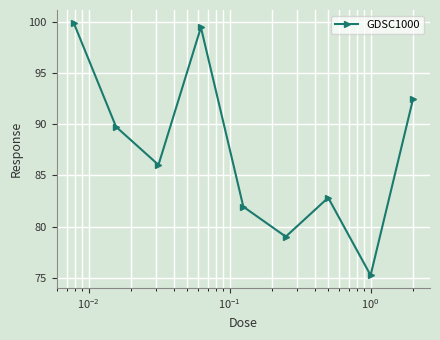

What is the difference between the maximum and minimum values?

24.6